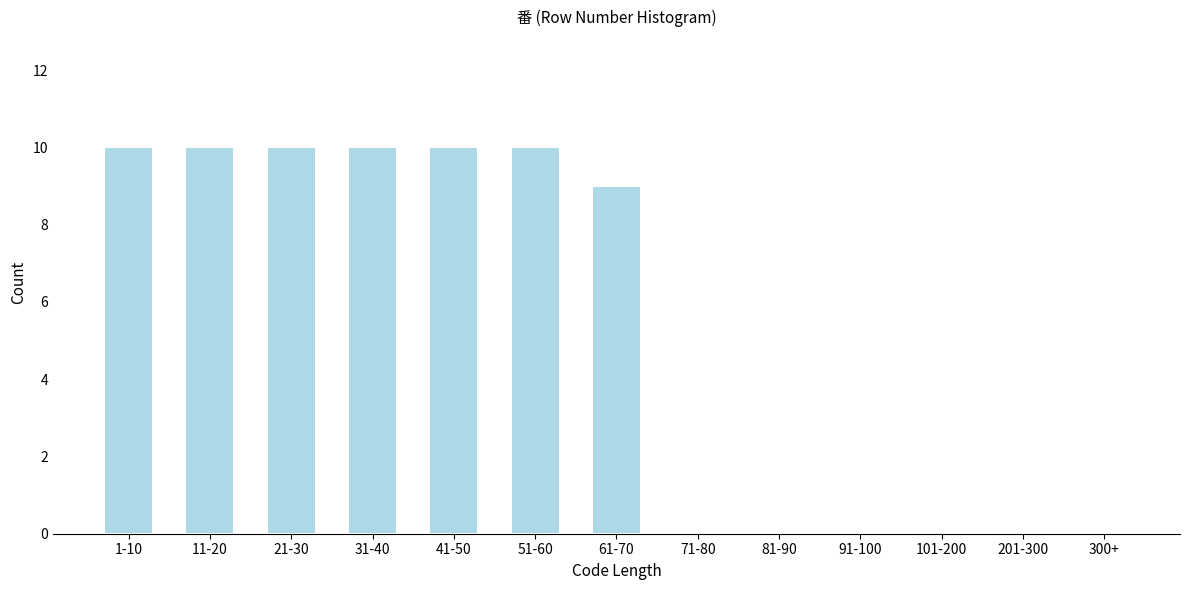

Reading right to left, list all the values displayed in this chart.

300+=0	201-300=0	101-200=0	91-100=0	81-90=0	71-80=0	61-70=9	51-60=10	41-50=10	31-40=10	21-30=10	11-20=10	1-10=10